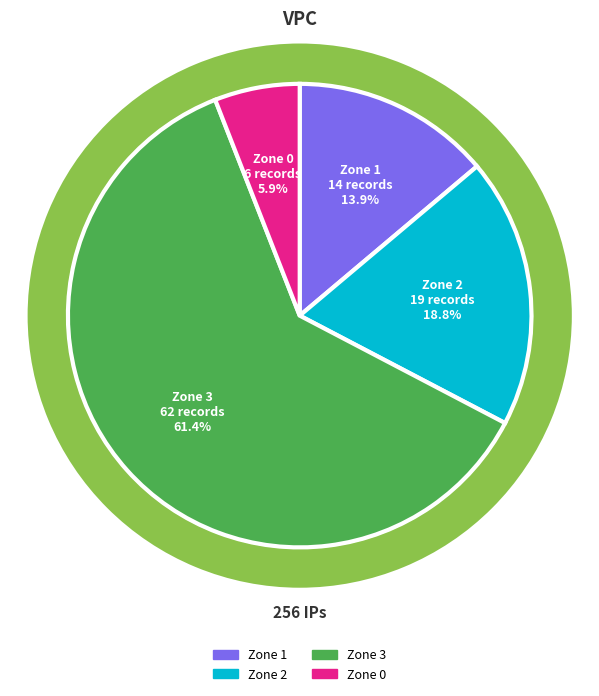

The Zone 1 slice represents 3% of the pie. True or false?

False